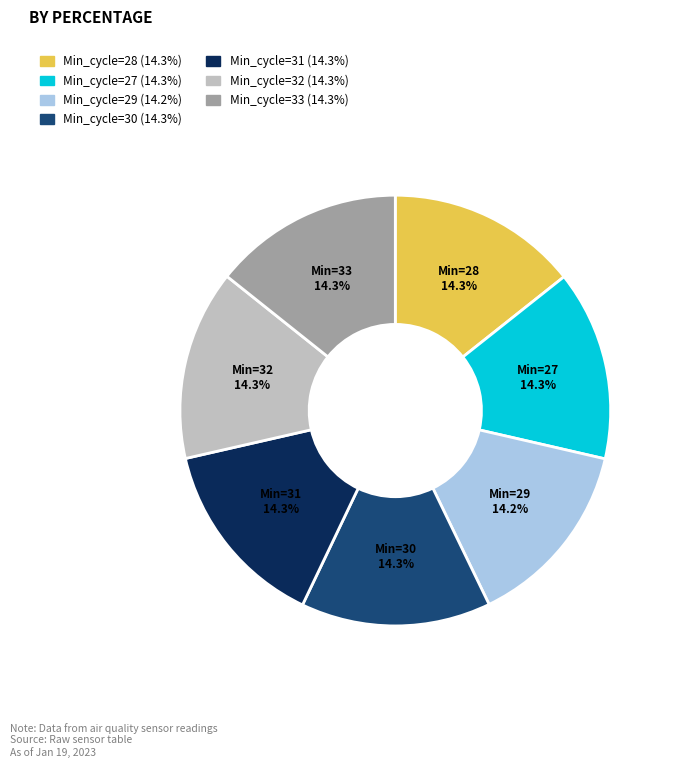

What percentage is NOT represented by Min_cycle=32 (14.3%)?

85.7%